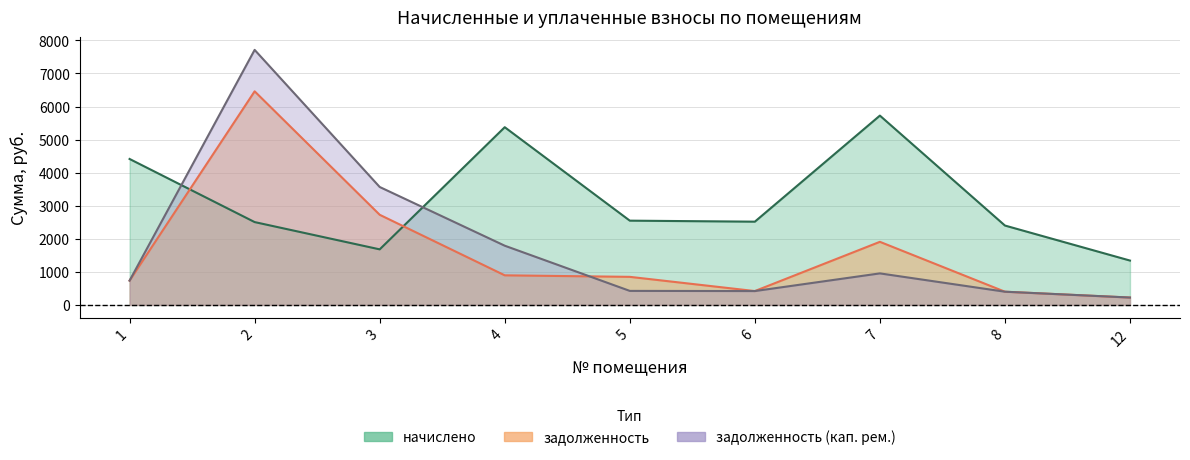

Where does the задолженность (кап. рем.) series first go above 735?

1